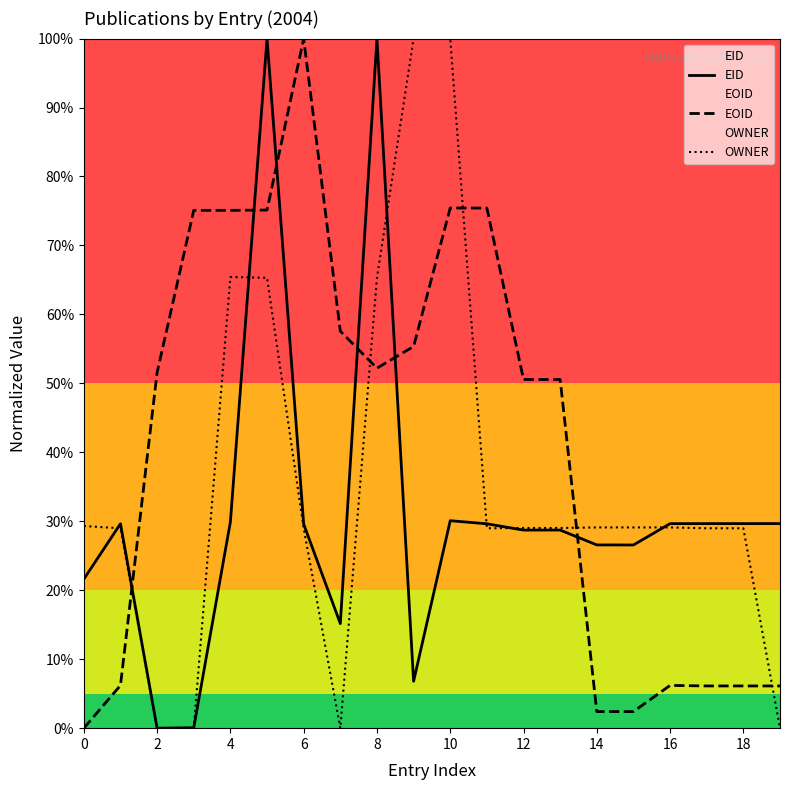

Which series has the largest total across all categories?

EOID